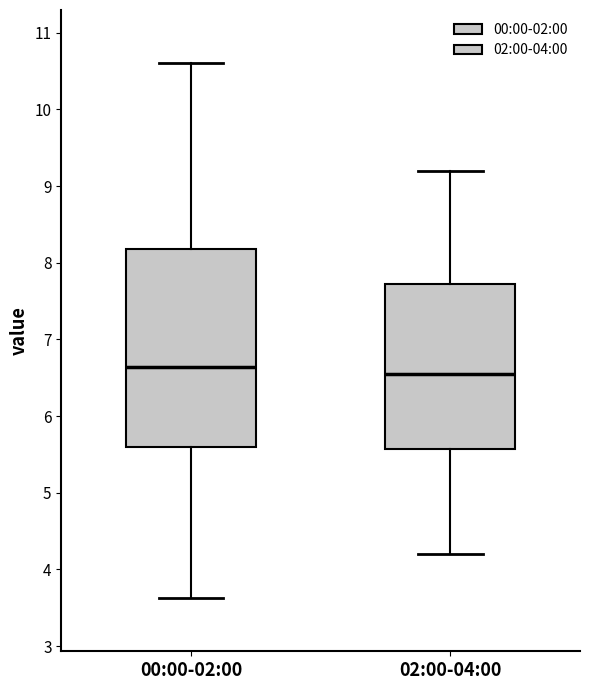

Where does the lower whisker of the box for 02:00-04:00 end on the y-axis? The values are not printed on the chart, so give them approximately, as read against the axis.

4.2